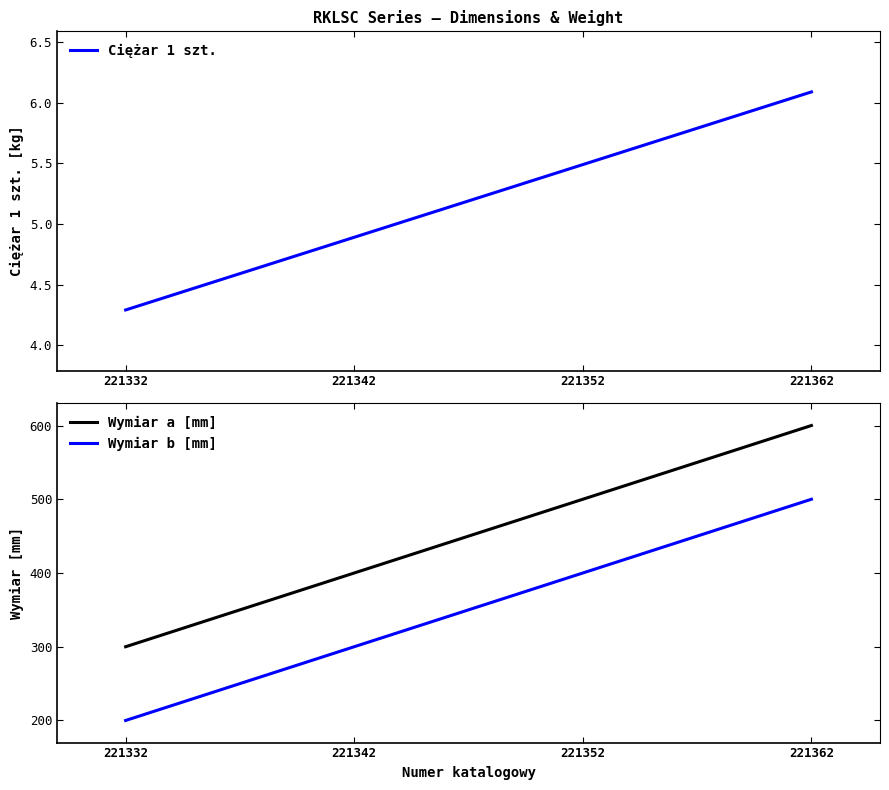

Which series changed the most between 221332 and 221352?

Wymiar a [mm]